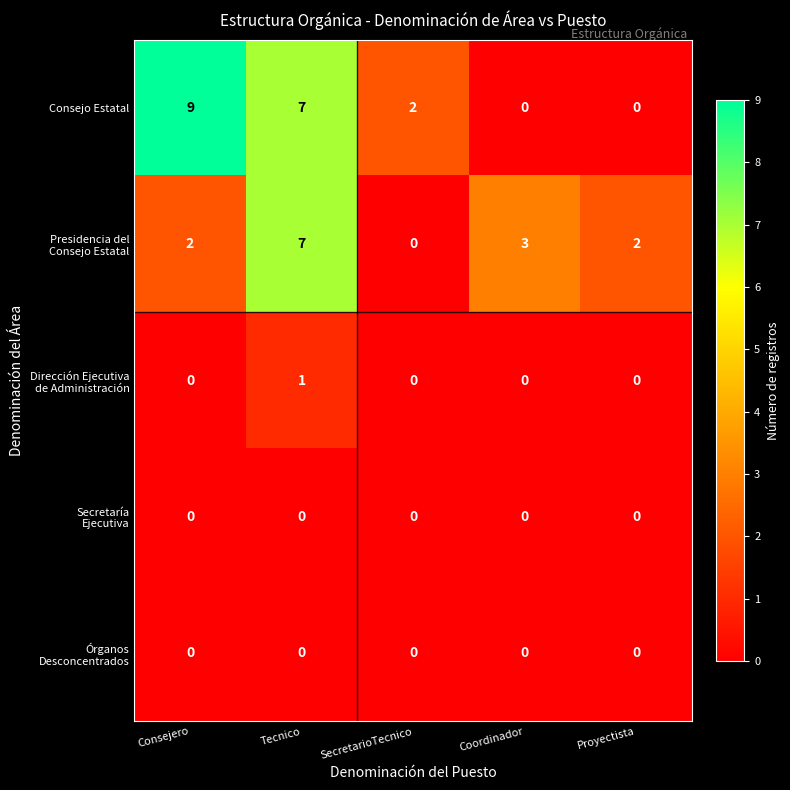

Is it true that Consejo Estatal equals 3 at Coordinador?

False